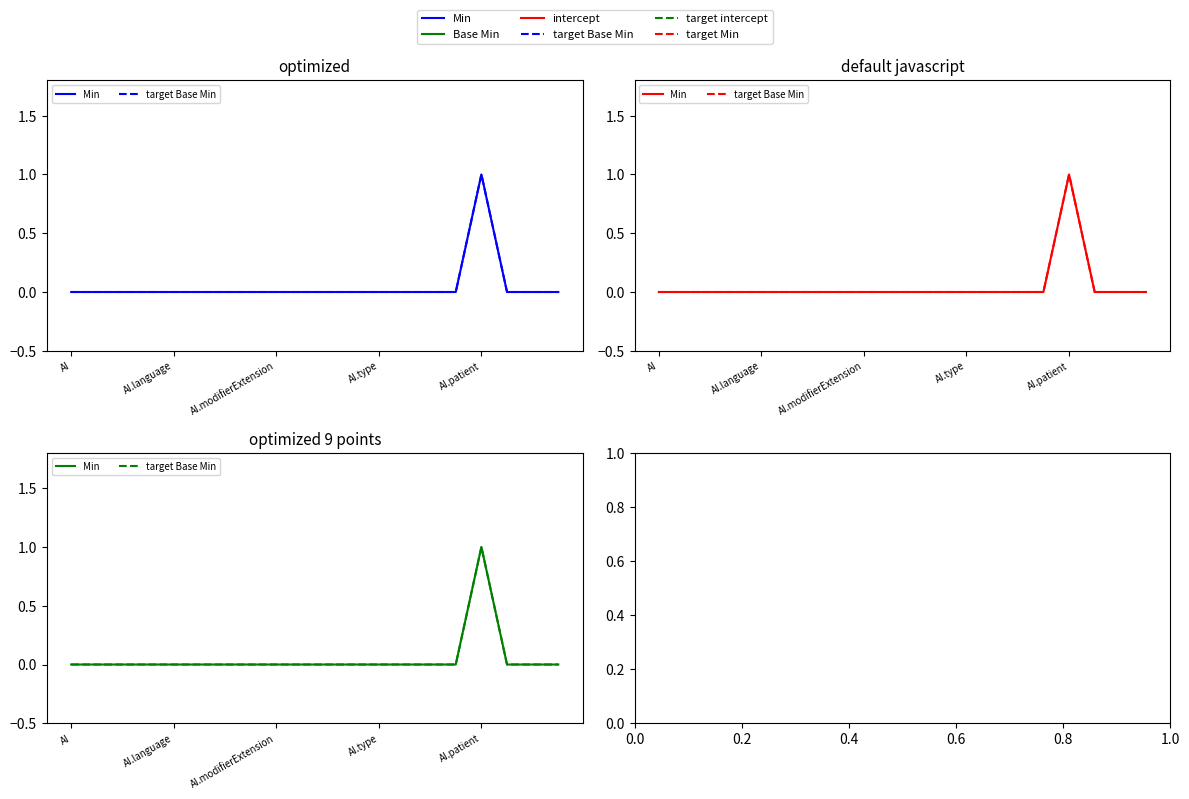

Is it true that target Base Min equals 0 at AI.type?

True